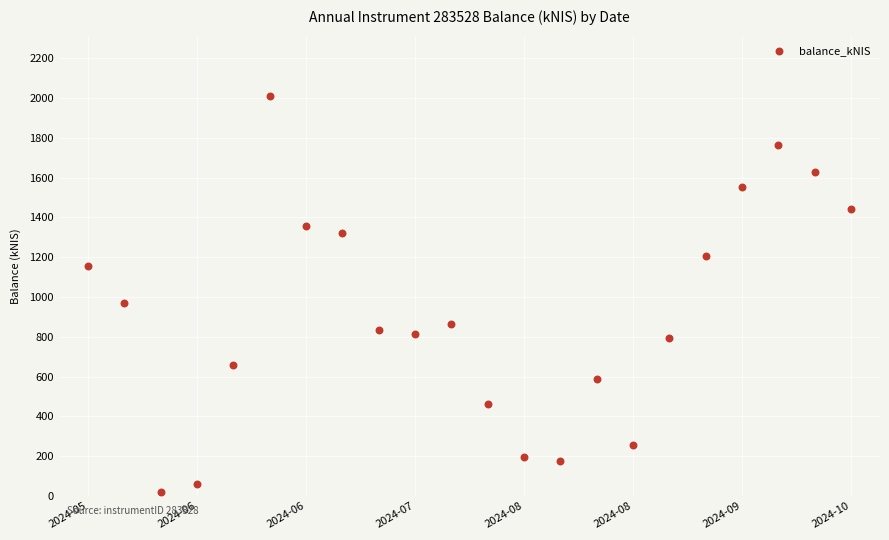

What Y value in the scatter plot is closest to 1016?

967.4